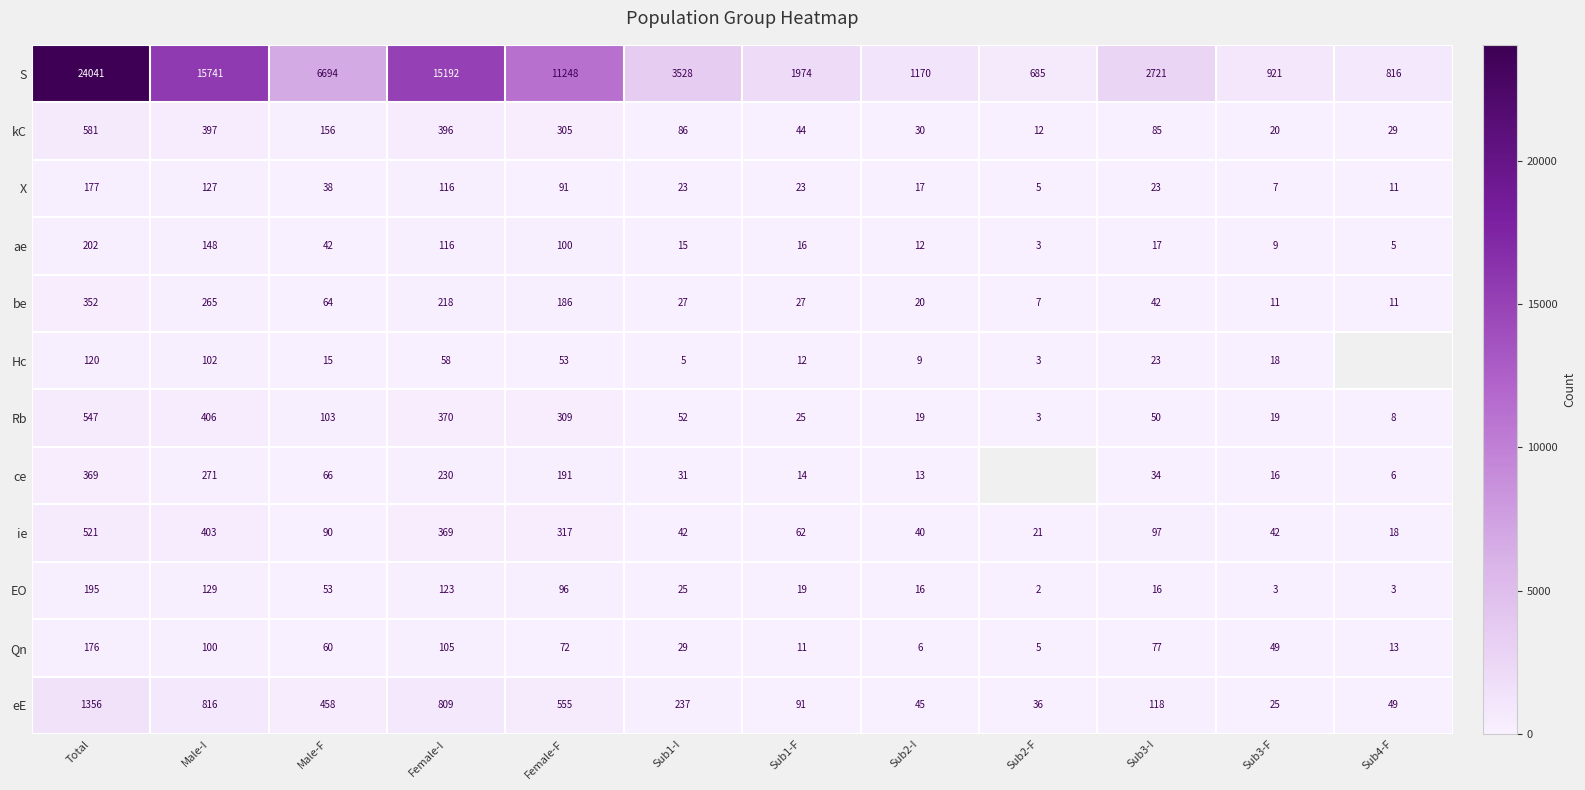

Is it true that S equals 1879.3 at Sub2-I?

False